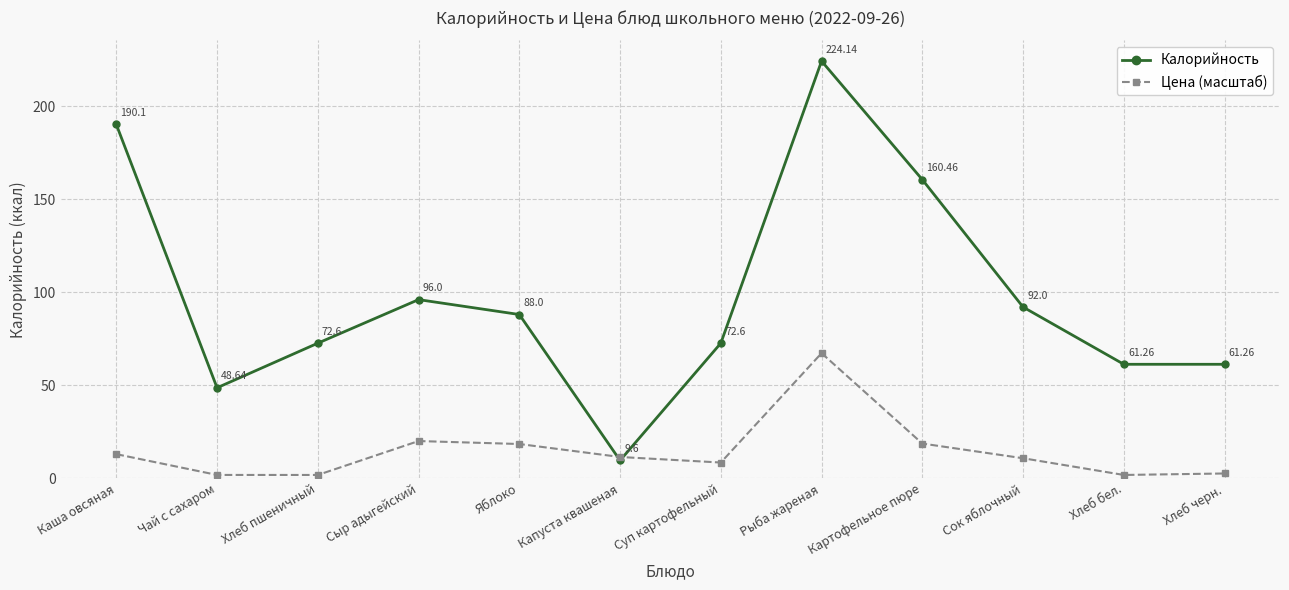

What is the value of the Калорийность point at the 7th from the left?

72.6